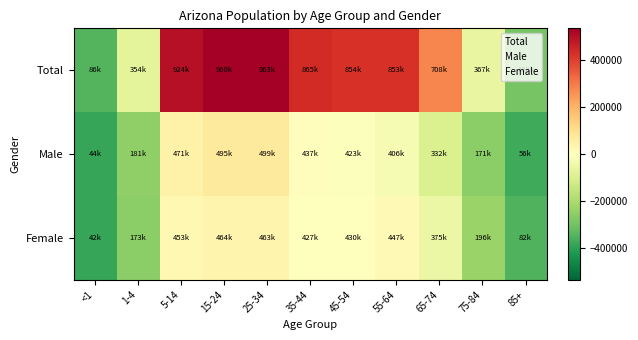

Rank the series at 25-34 from highest to lowest value.

Total, Male, Female